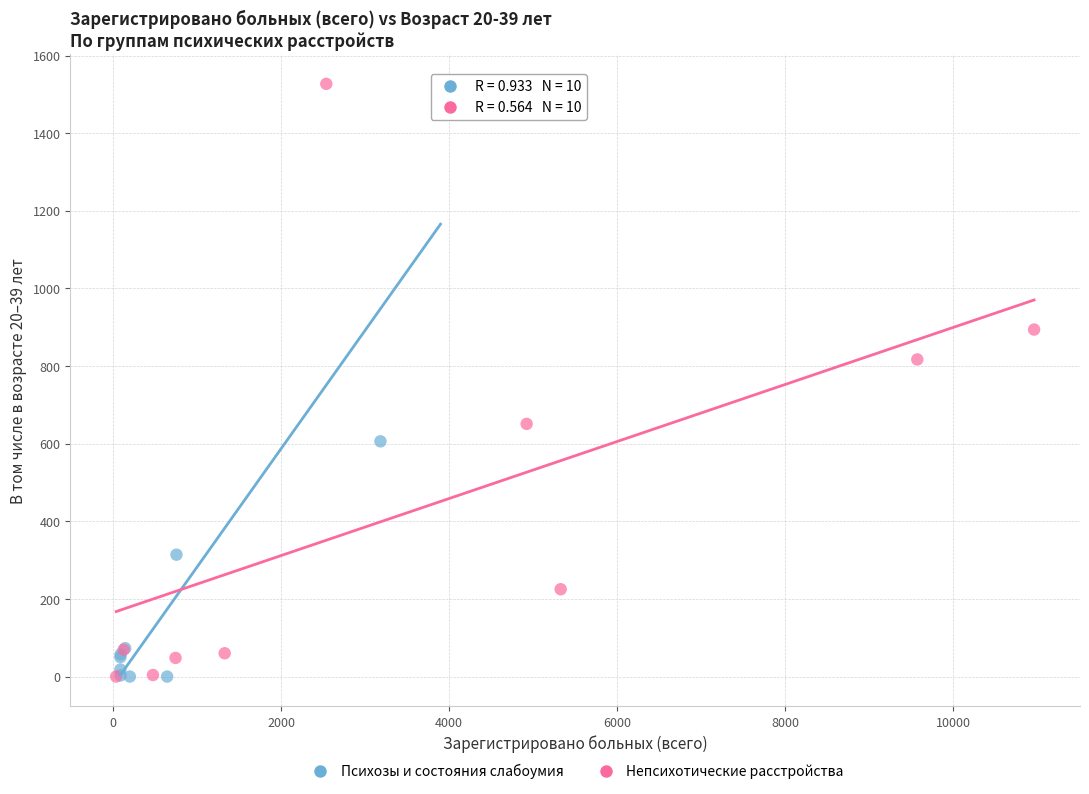

Which series reaches the maximum Y coordinate?

Непсихотические расстройства